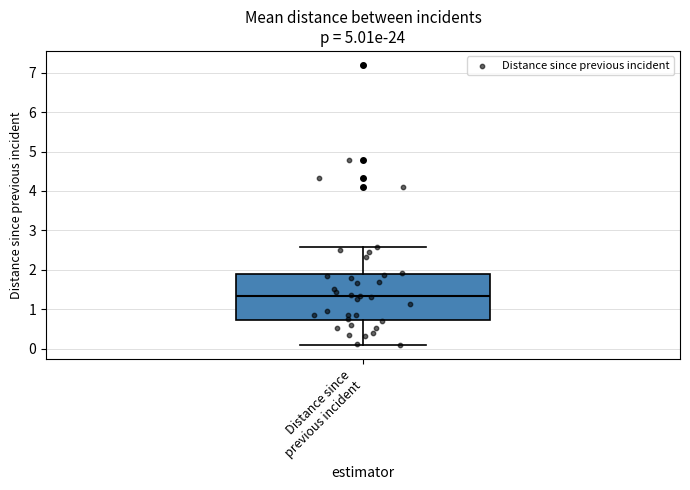

Transcribe this box plot: give where the median line is, the range the box spans, and where the two whiskers end, as read against the y-axis. The values are not printed on the chart, so give them approximately, as read against the axis.

median 1.3, box 0.7 to 1.9, whiskers 0.1 to 2.6